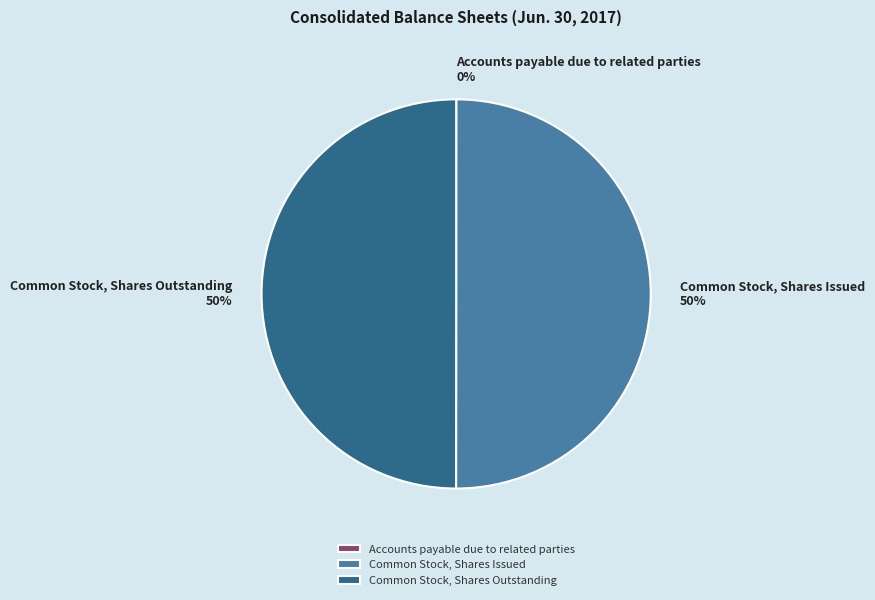

To the nearest percent, what is the average slice percentage?

33%